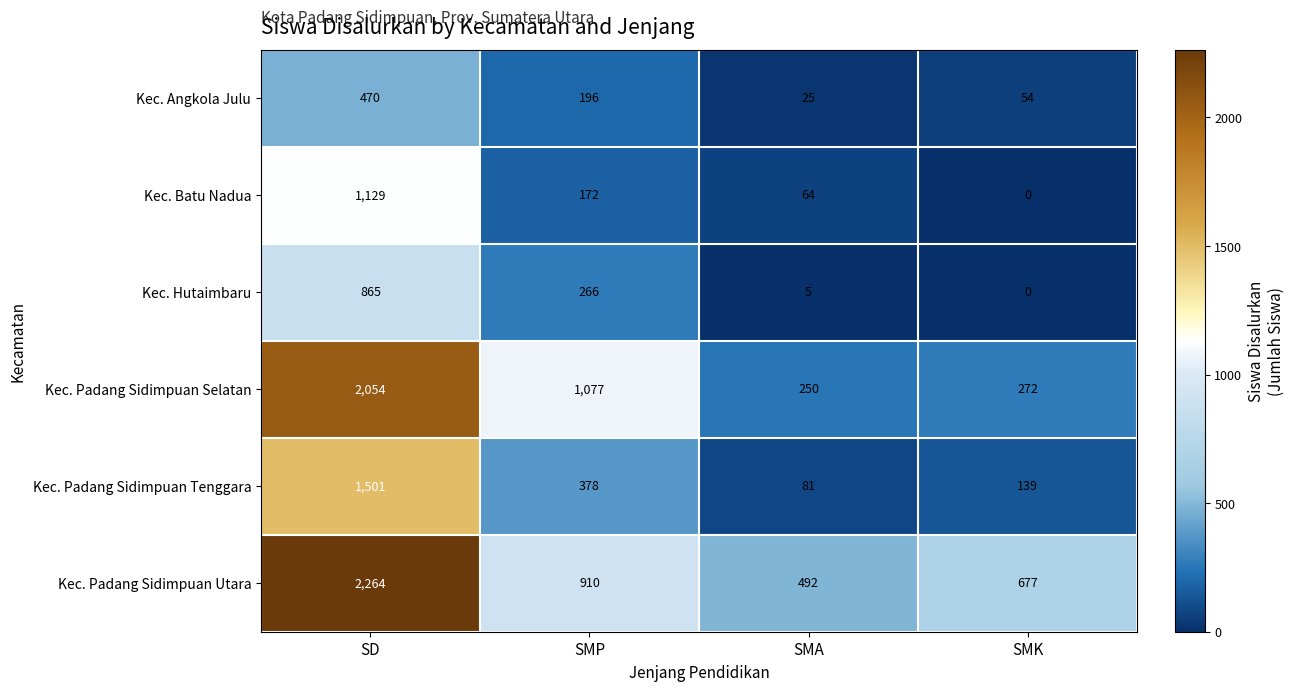

Rank the categories by Kec. Batu Nadua value from lowest to highest.

SMK, SMA, SMP, SD